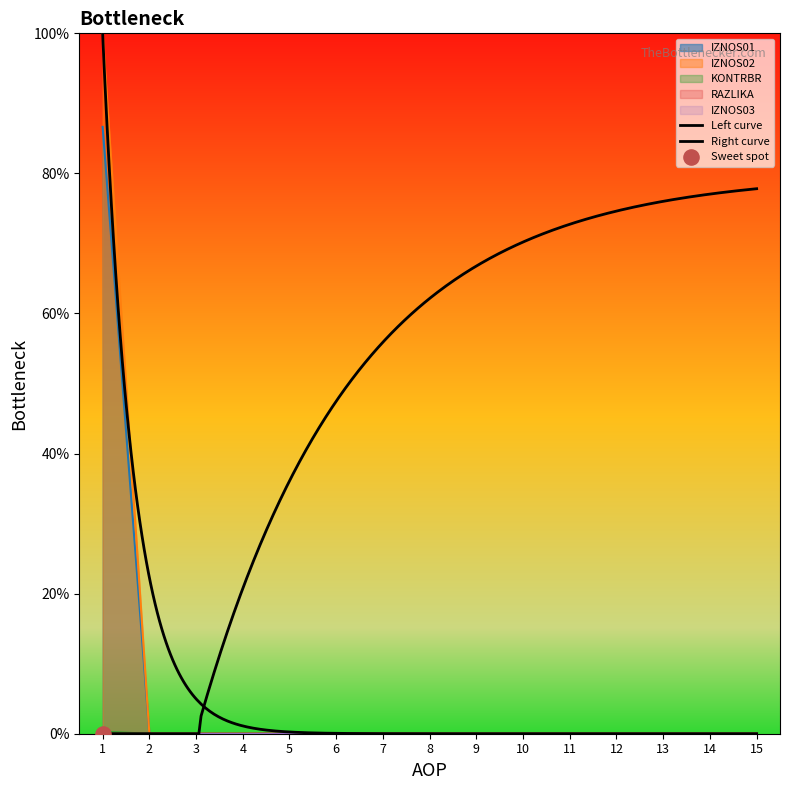

Is the value of KONTRBR at 3 greater than the value of RAZLIKA at 13?

No